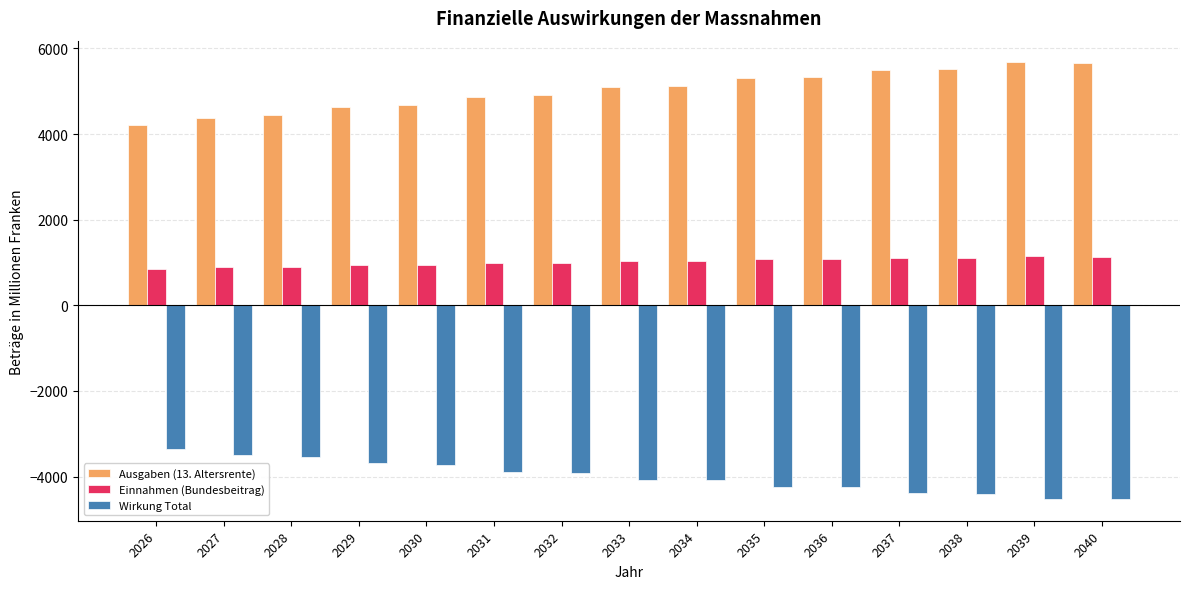

What is the spread (max minus min) of values at 2032?

8835